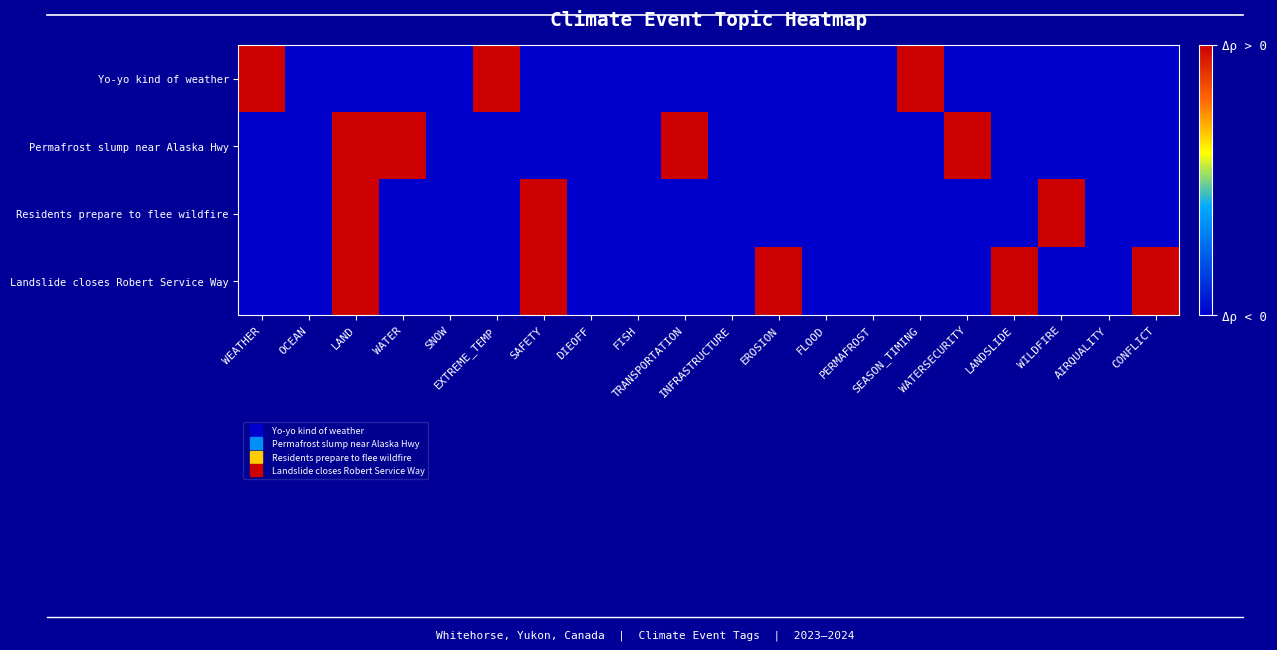

At which category is the sum across all series the highest?

LAND